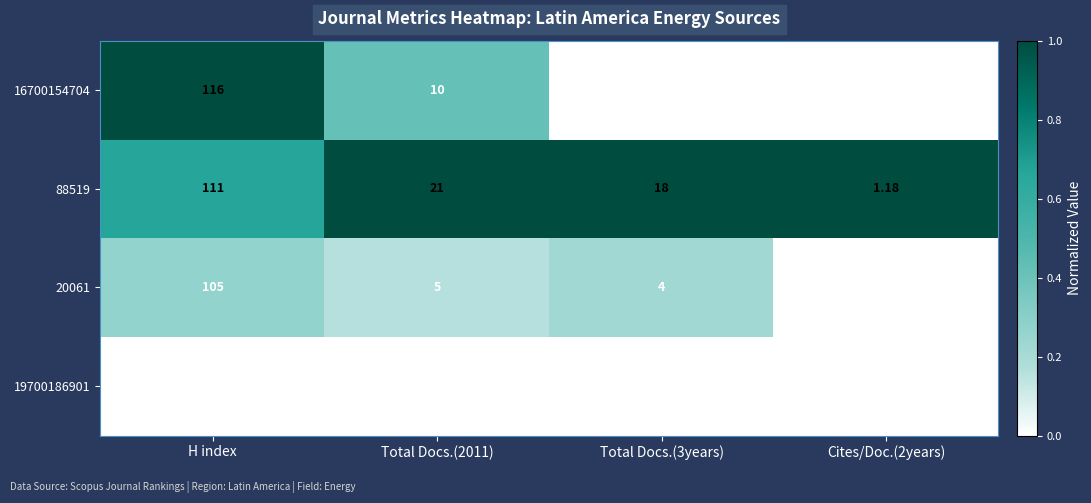

List the series in order of their overall mean, lowest first.

19700186901, 20061, 16700154704, 88519